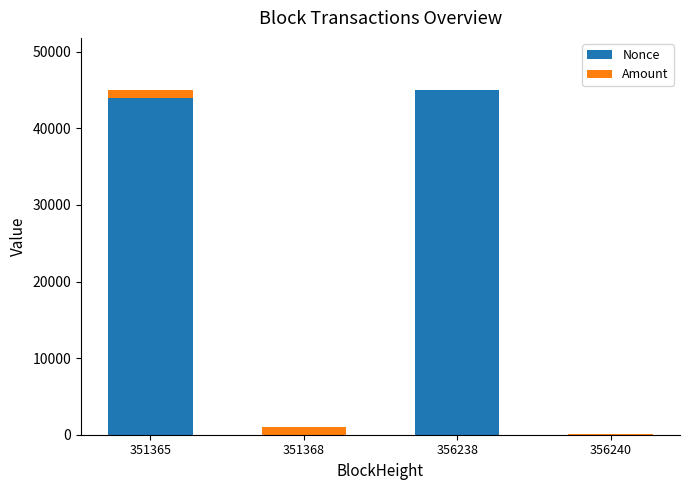

Is it true that Nonce equals 44952.0 at 356238?

True